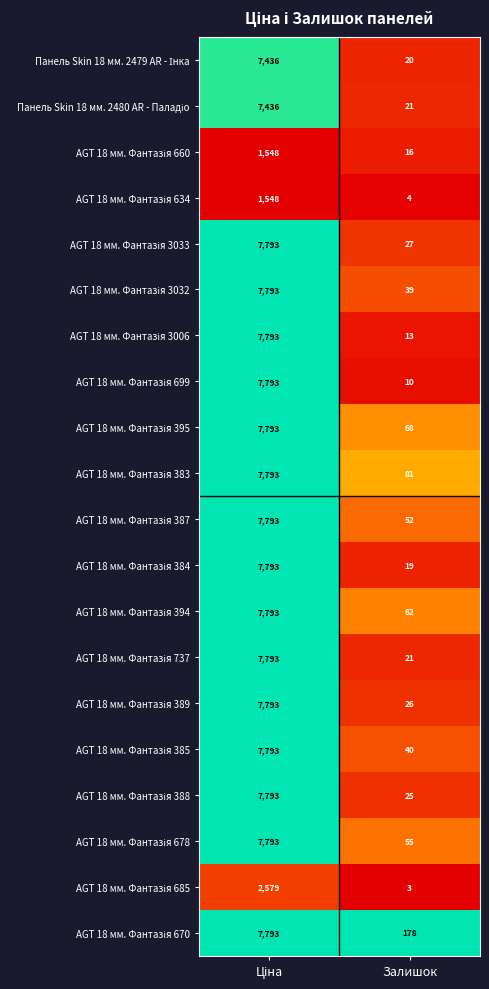

How many distinct data groups are displayed?

20